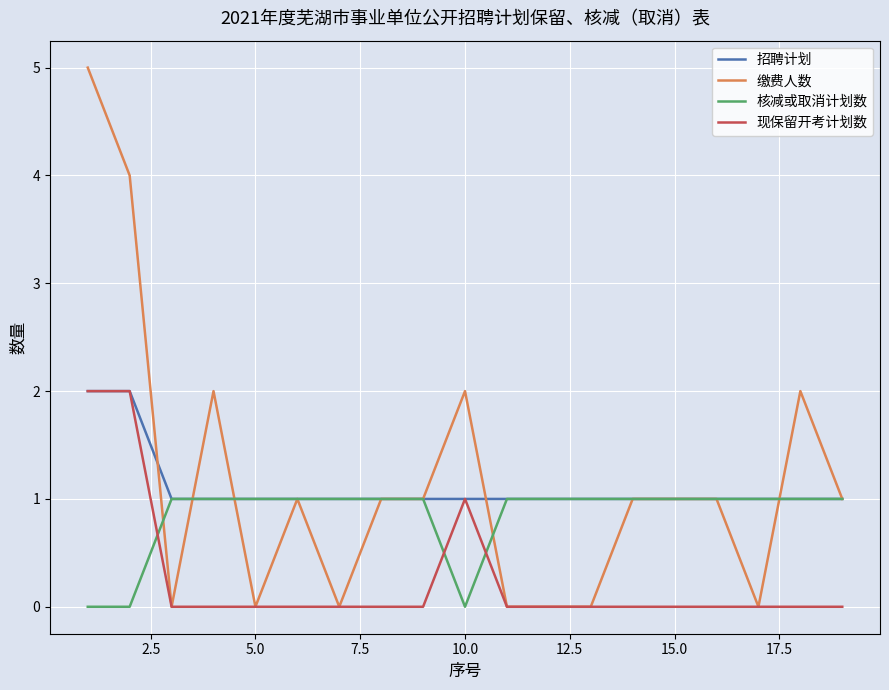

Which series has the largest range (max minus min)?

缴费人数